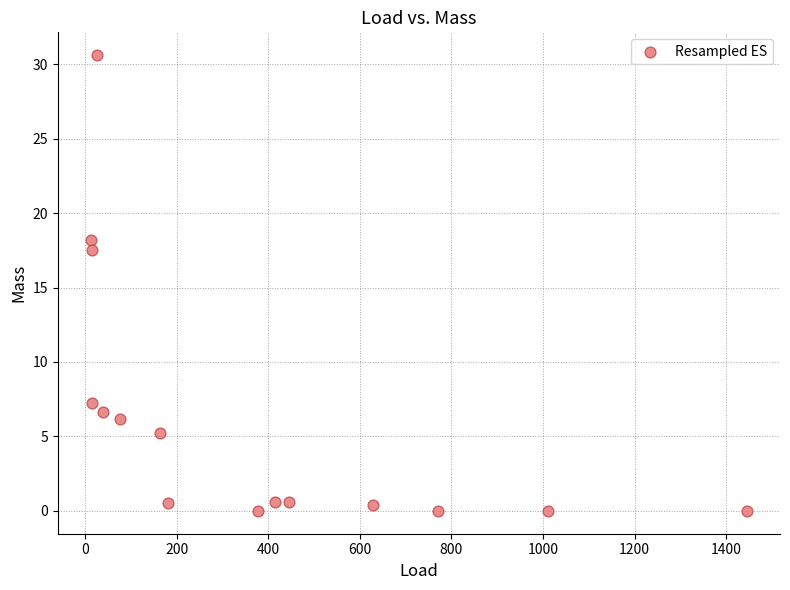

What is the range of X values (max minus min)?

1433.8